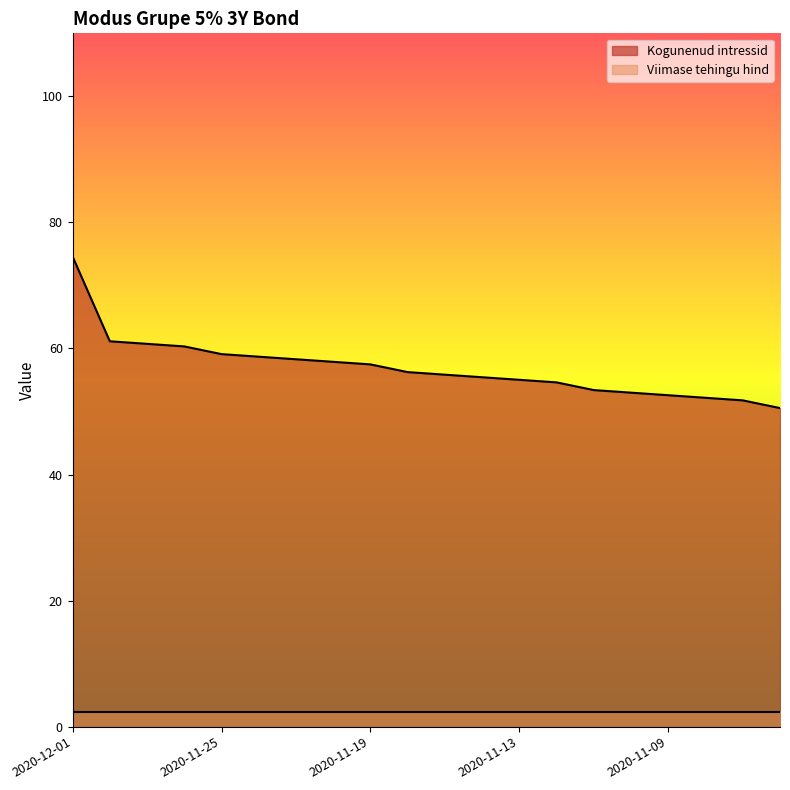

How many data points are less than 56?

10